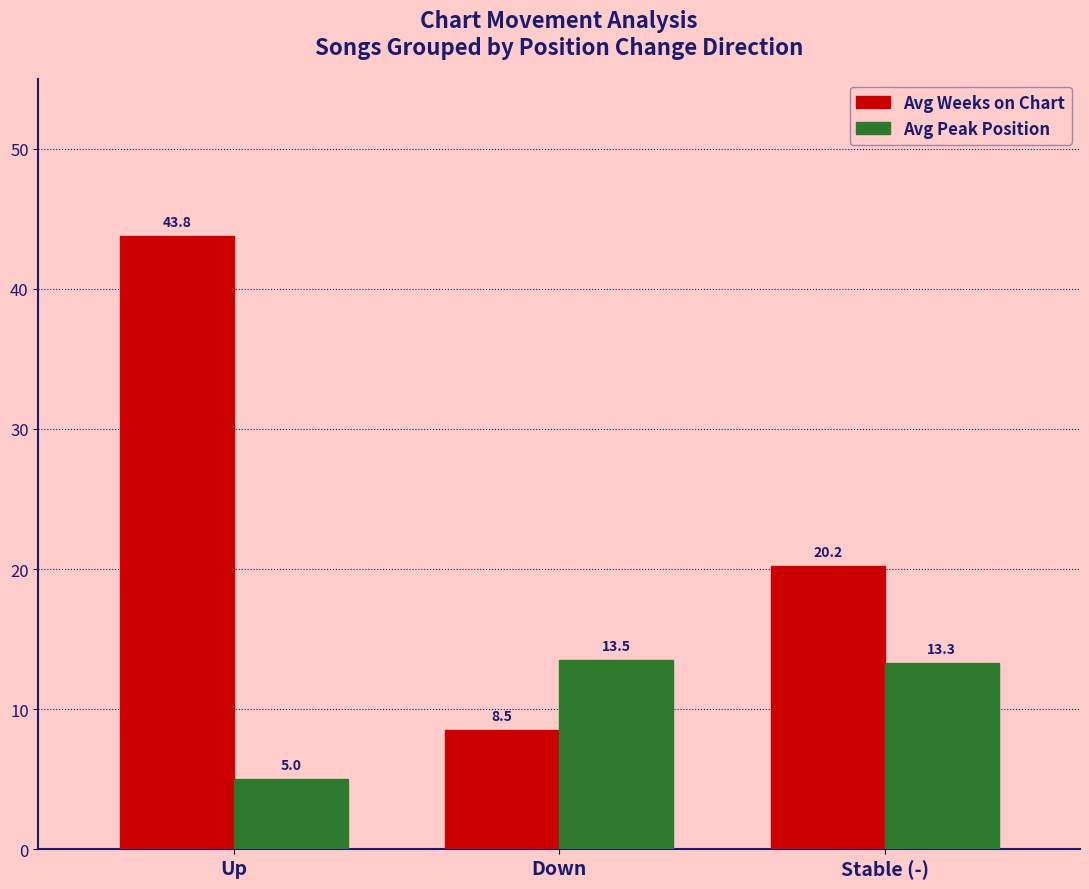

What are all the series names shown in the legend?

Avg Weeks on Chart, Avg Peak Position